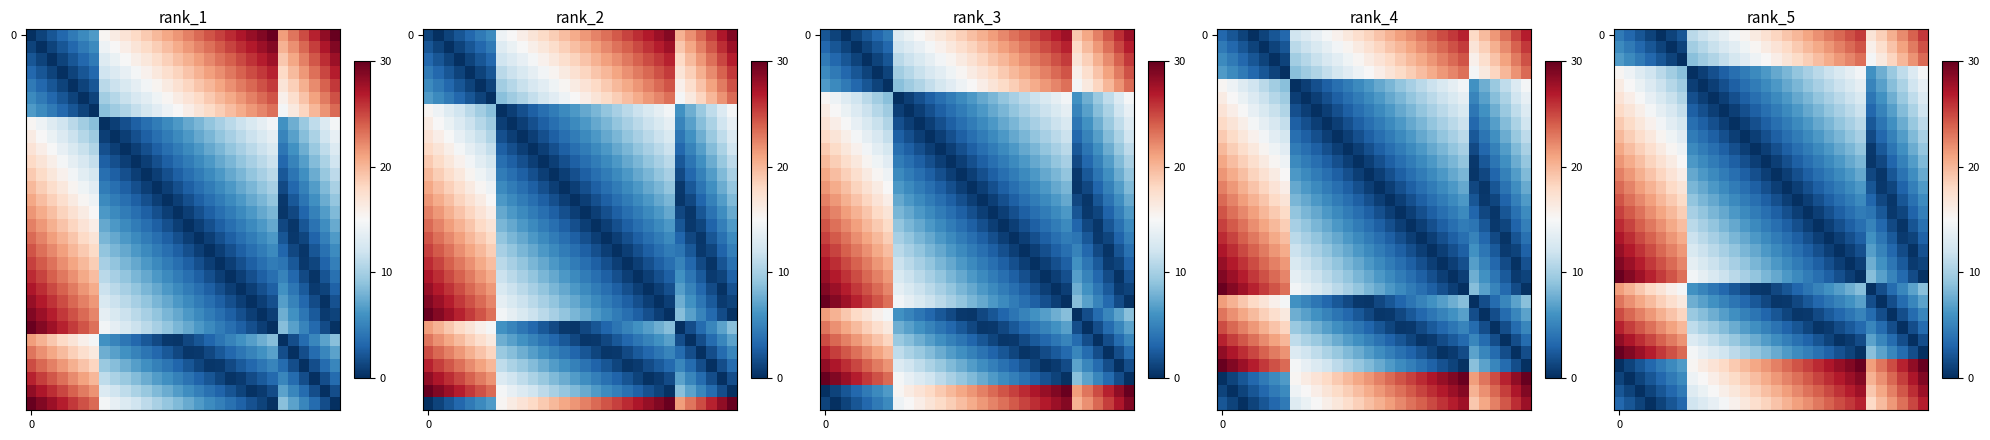

What is the maximum value shown in the chart?

30.0